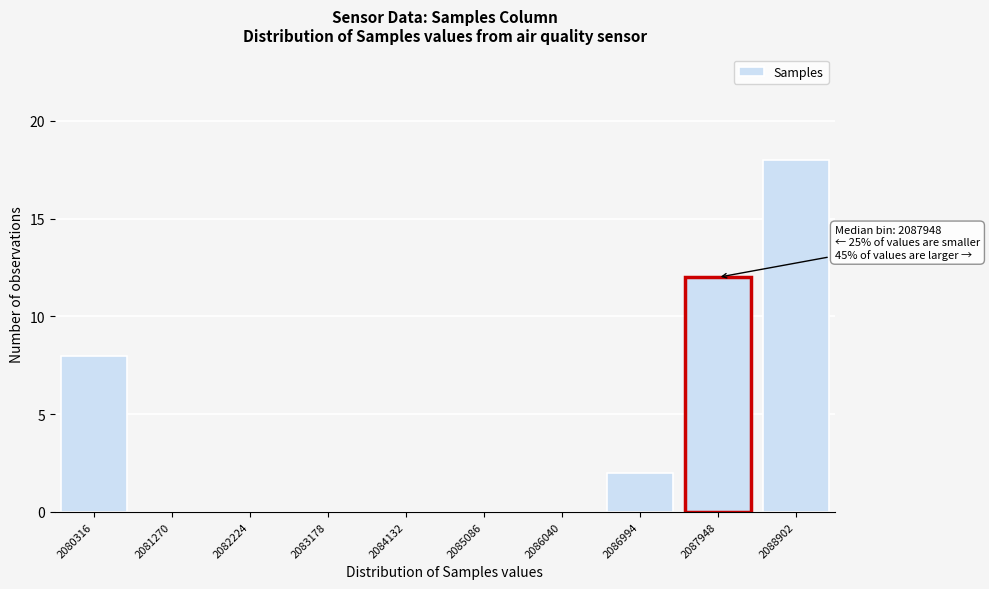

Reading left to right, transcribe all the data shown in this chart.

2080316=8	2081270=0	2082224=0	2083178=0	2084132=0	2085086=0	2086040=0	2086994=2	2087948=12	2088902=18